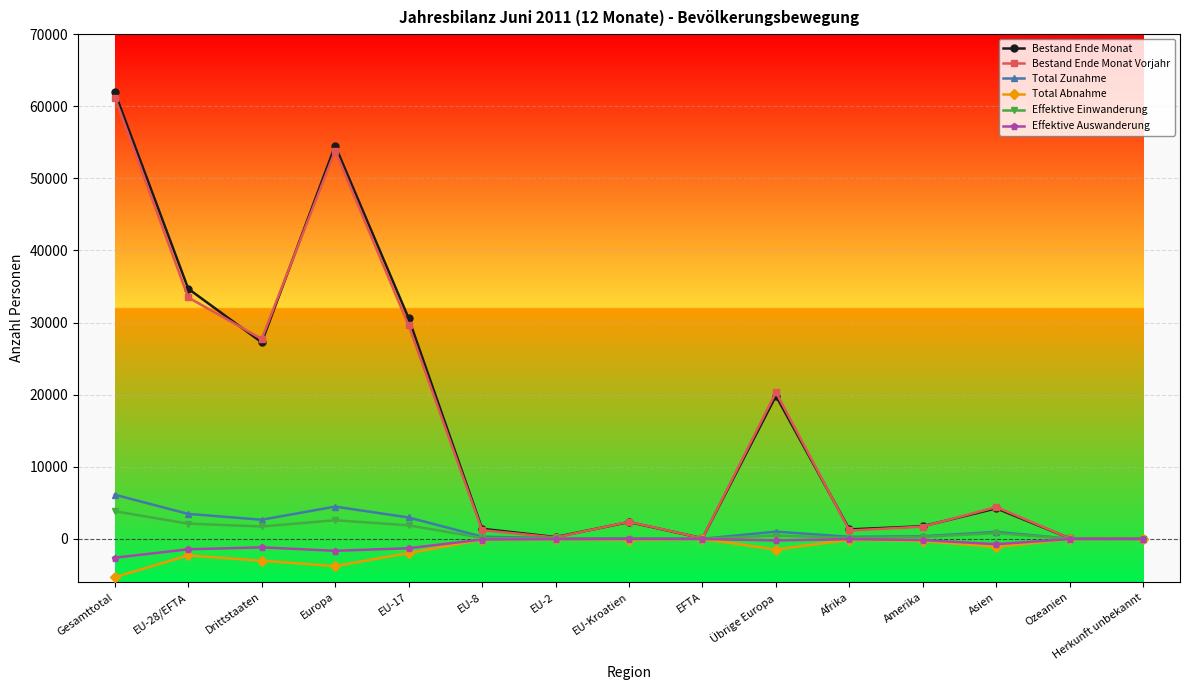

The Bestand Ende Monat Vorjahr series shows 17021 at Drittstaaten. True or false?

False